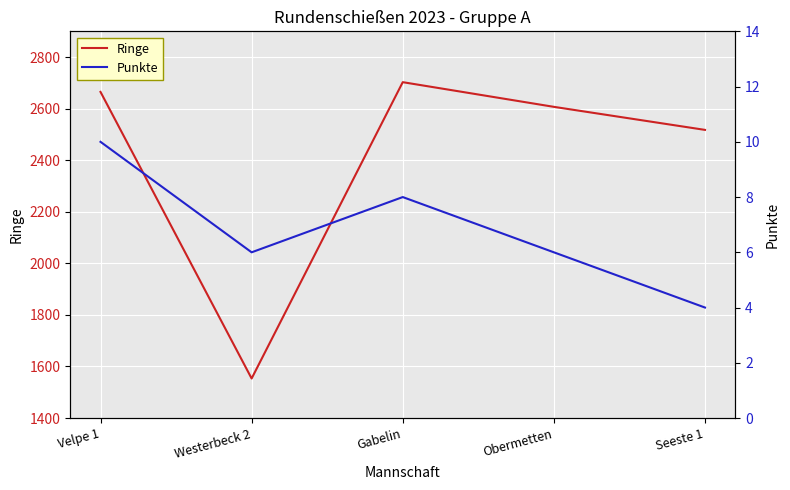

What is the value of the Punkte point at the 4th from the left?

6.0